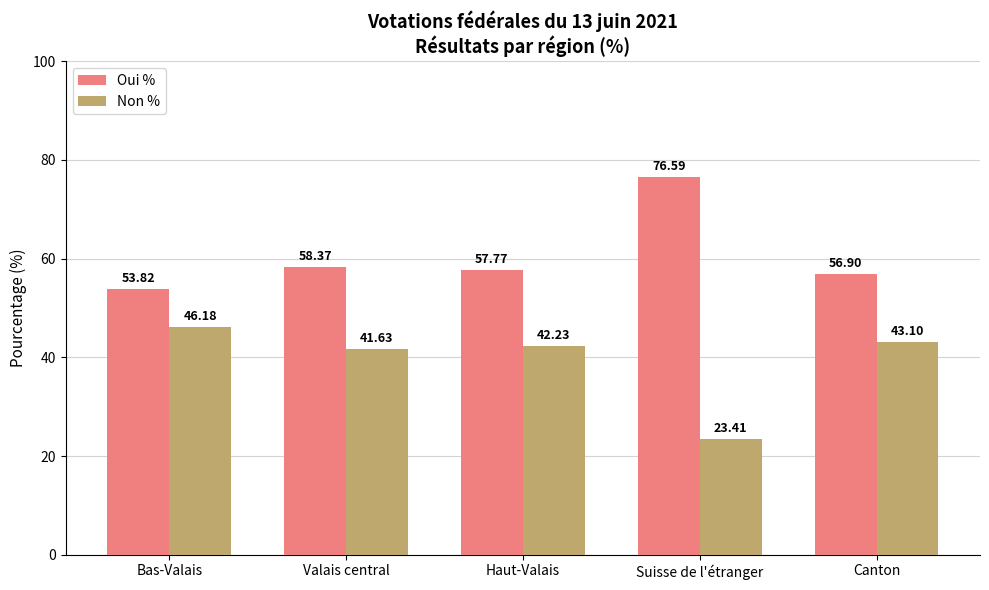

What is the difference between the maximum and minimum values in the Non % series?

22.8